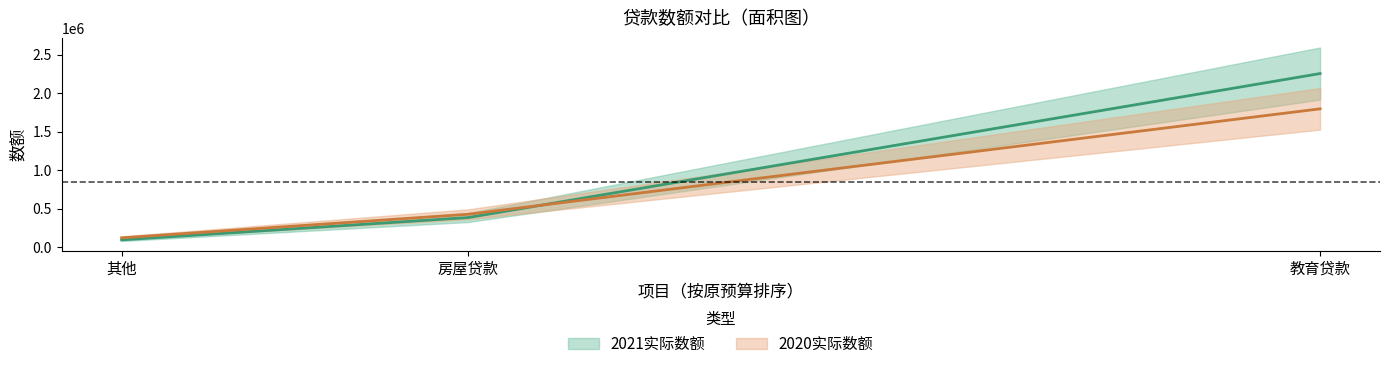

At which category is the sum across all series the highest?

教育贷款